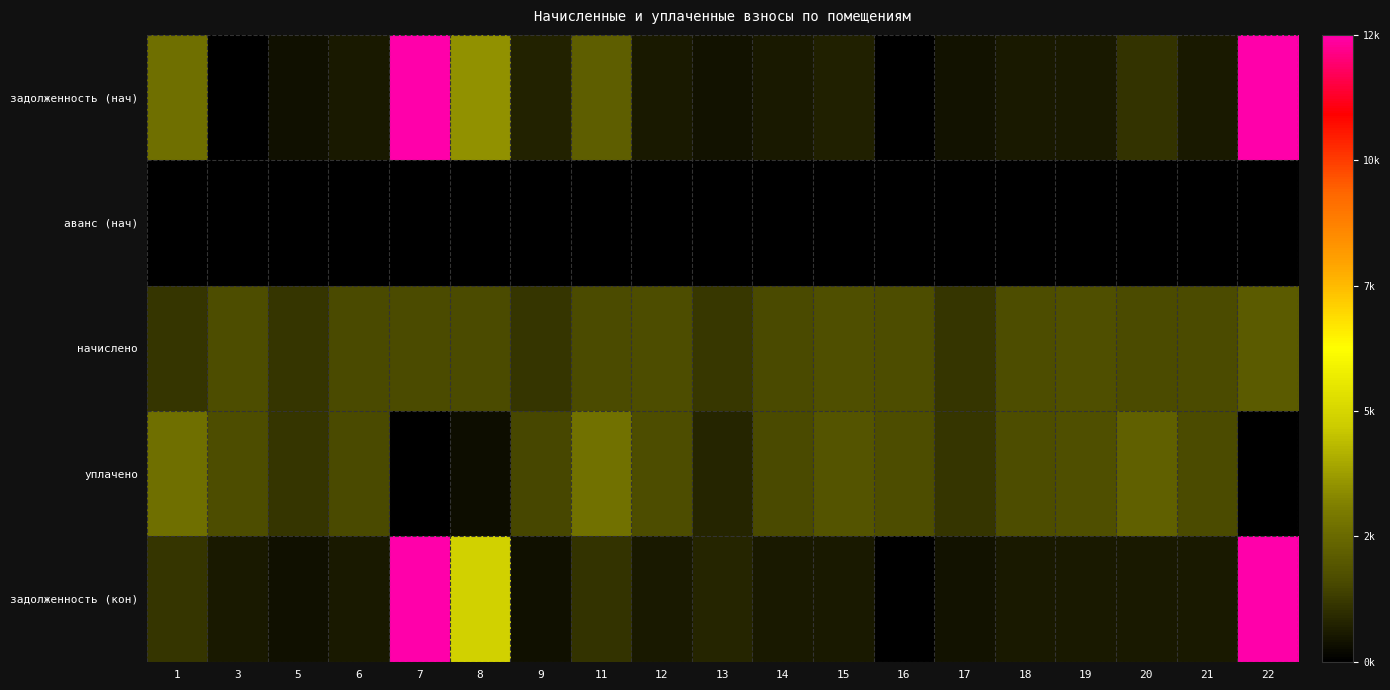

Which has a higher value, 18 or 13?

18